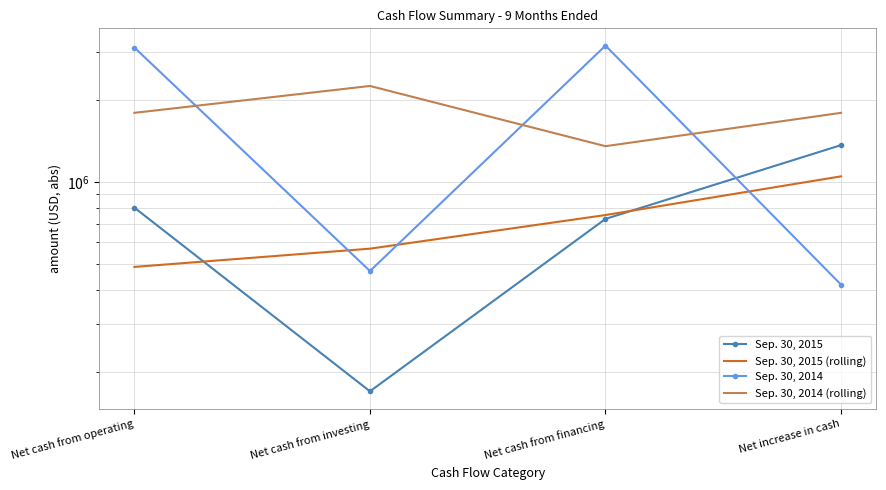

What is the approximate value of Sep. 30, 2014 (rolling) at Net increase in cash?

1795574.0